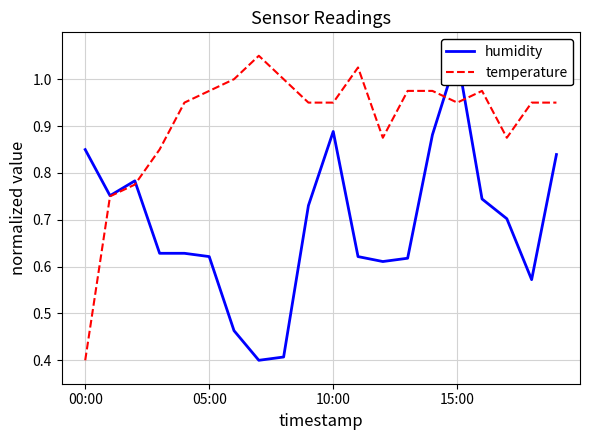

What are all the series names shown in the legend?

humidity, temperature